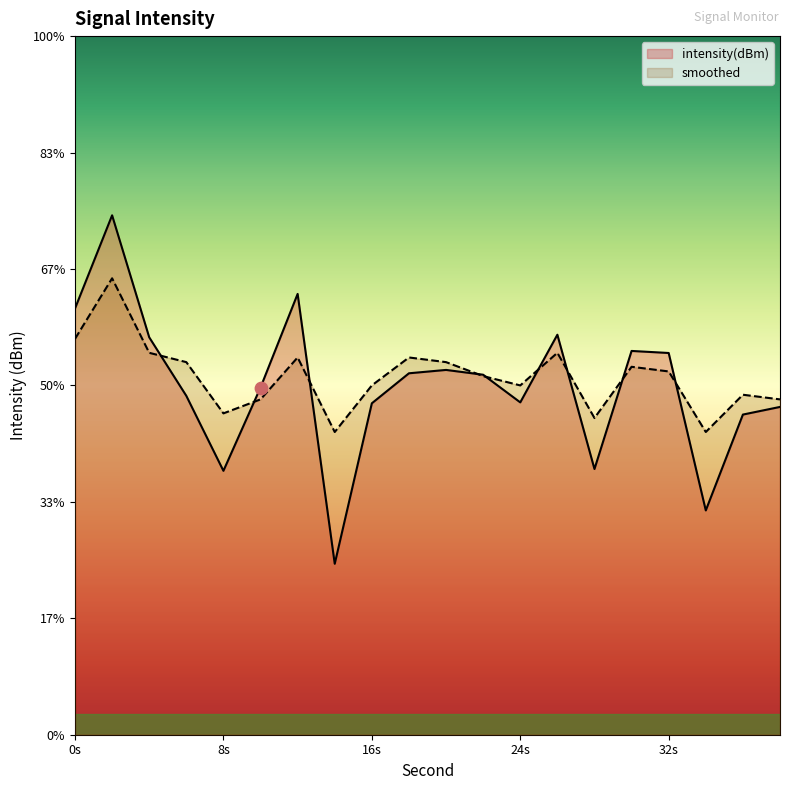

Which series has the largest total across all categories?

smoothed